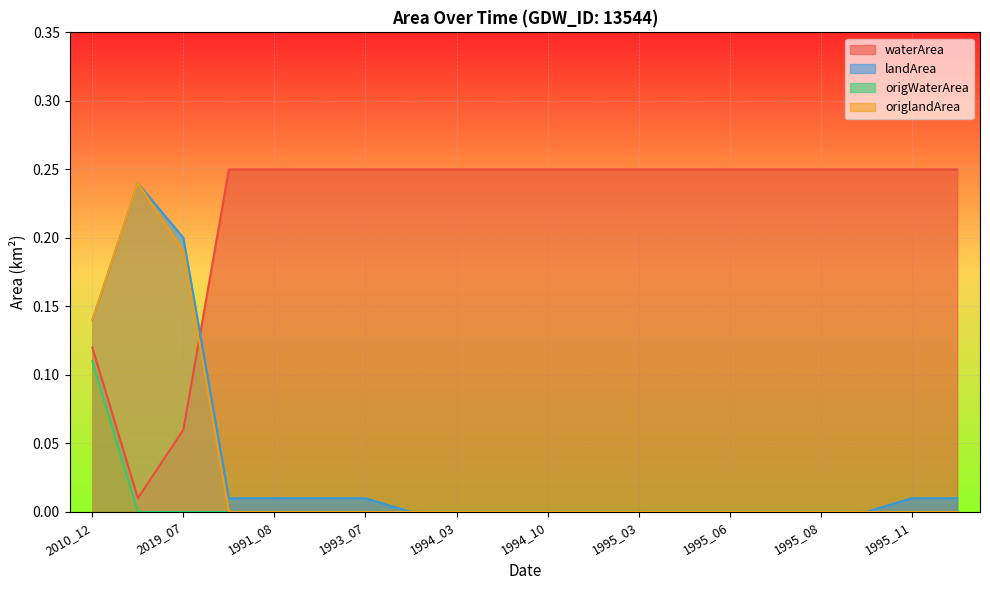

Which category has the lowest value across all series?

1994_02